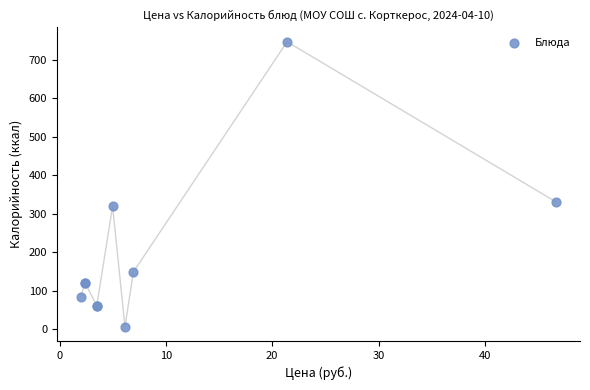

What Y value in the scatter plot is closest to 377?

330.8